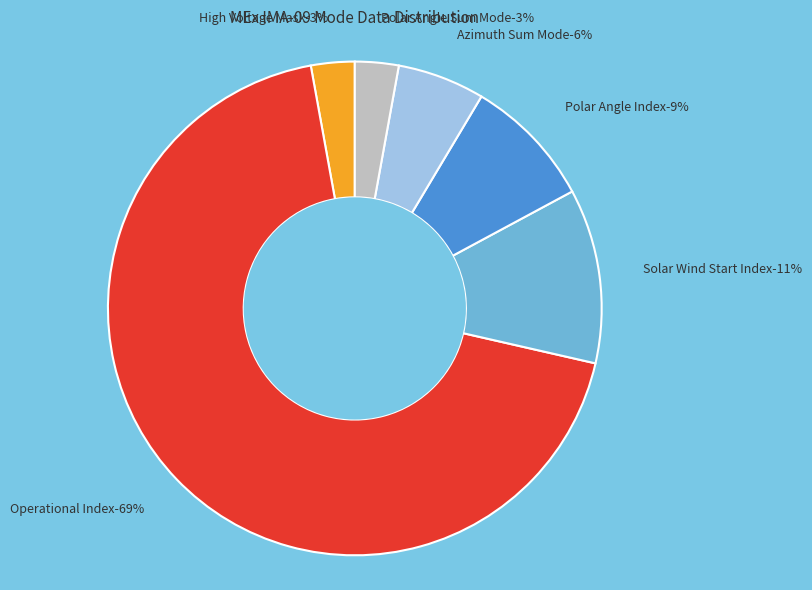

To the nearest percent, what portion does Polar Angle Index represent?

9%